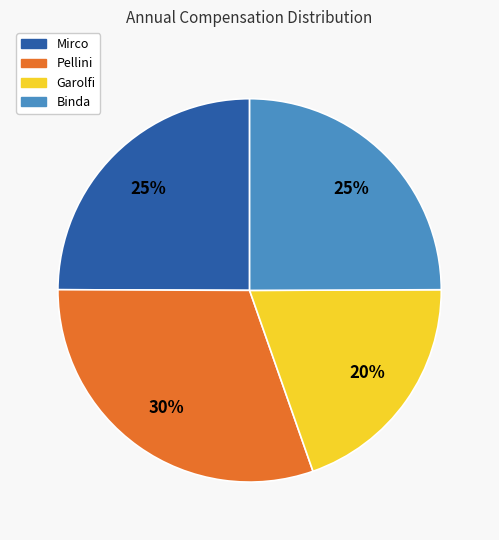

How many slices are in this pie chart?

4